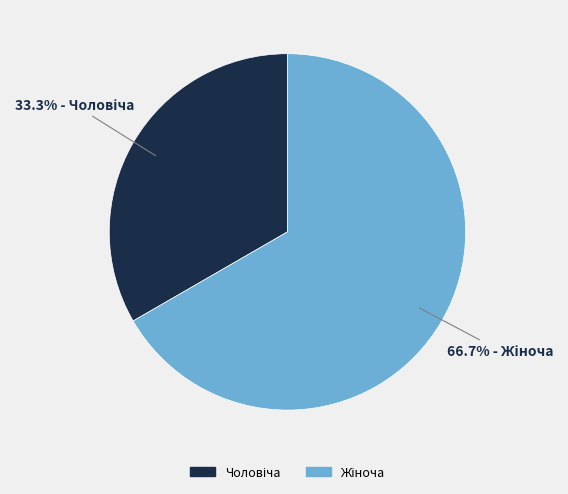

Is there any slice that represents more than half of the pie?

Yes